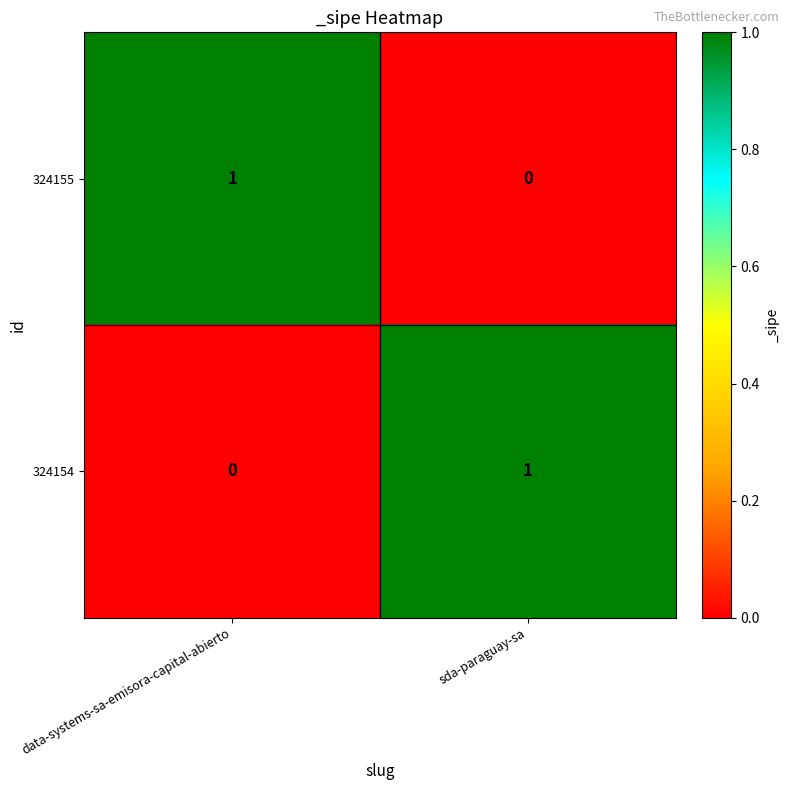

At how many categories does at least one series exceed 0?

2